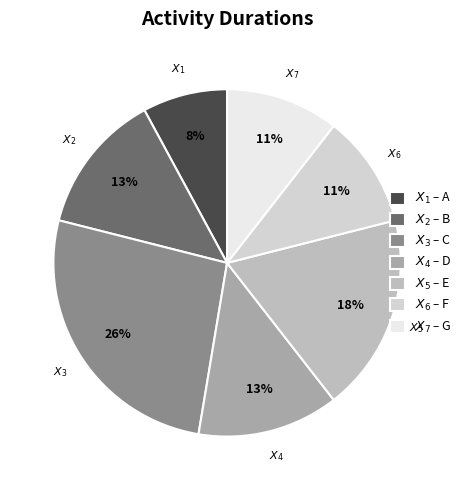

How many segments does this pie chart have?

7